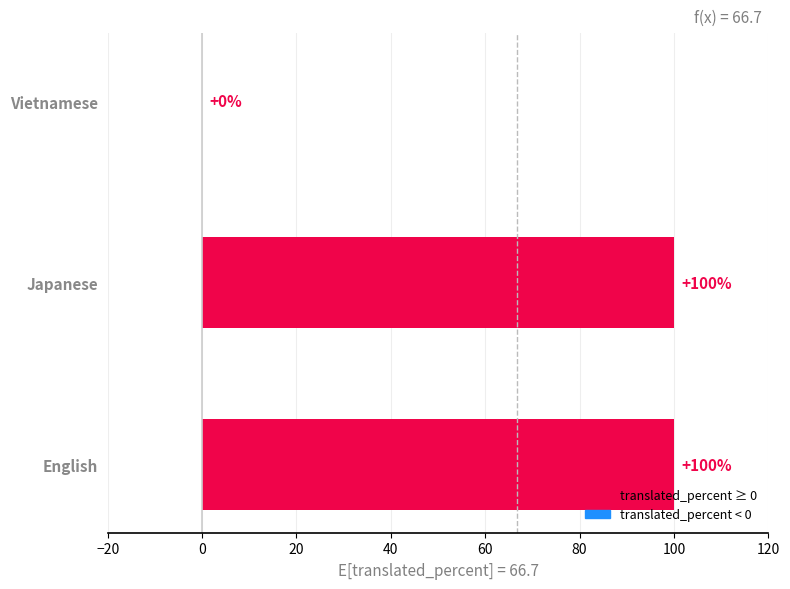

True or false: the data shows 100 at Japanese.

True